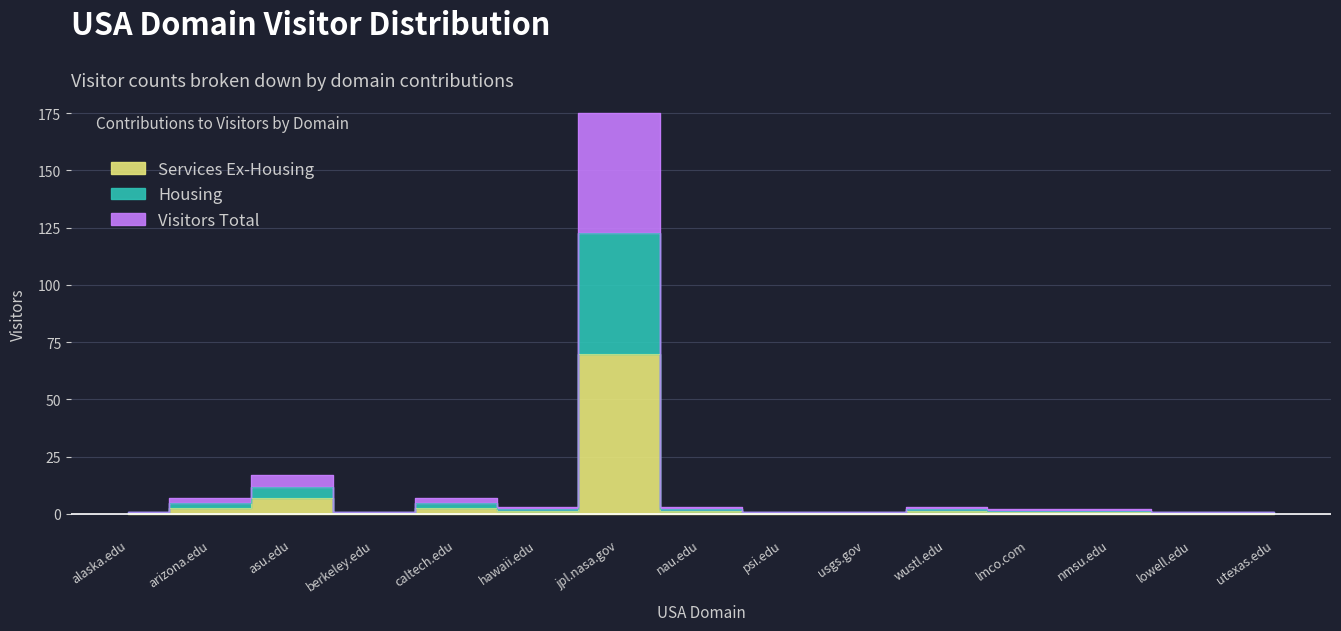

True or false: Files has more than 2 interior local peaks.

True